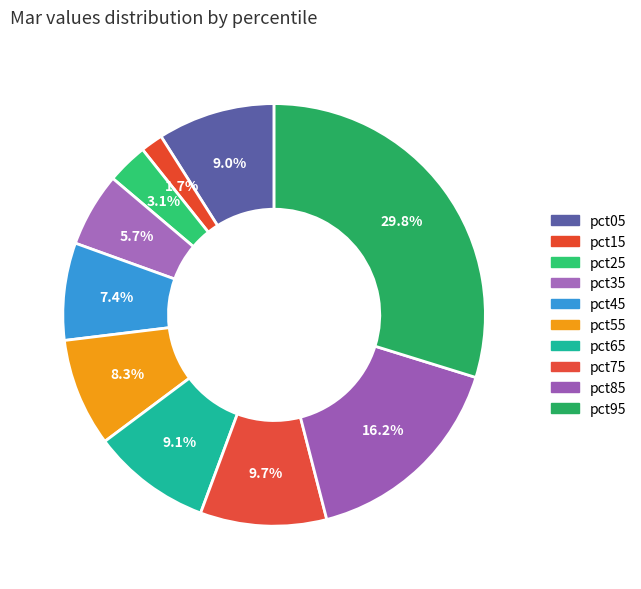

Rank the categories by value from highest to lowest.

pct95, pct85, pct75, pct65, pct05, pct55, pct45, pct35, pct25, pct15